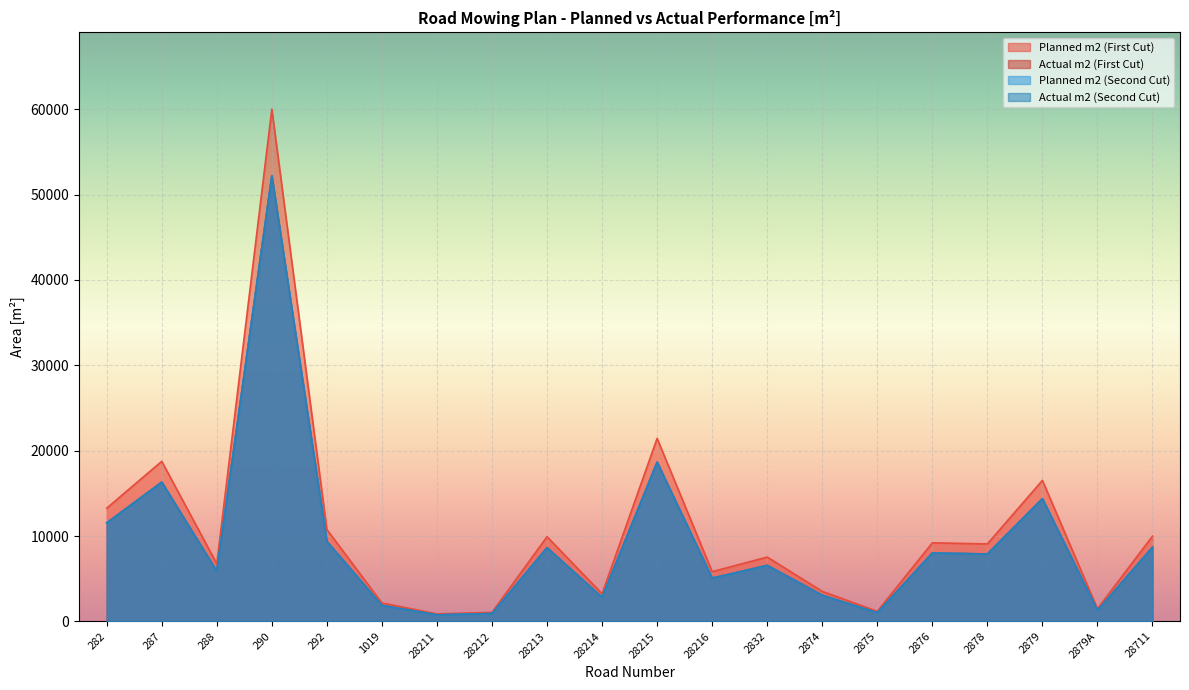

At which category does Planned m2 (Second Cut) reach its first local peak?

287